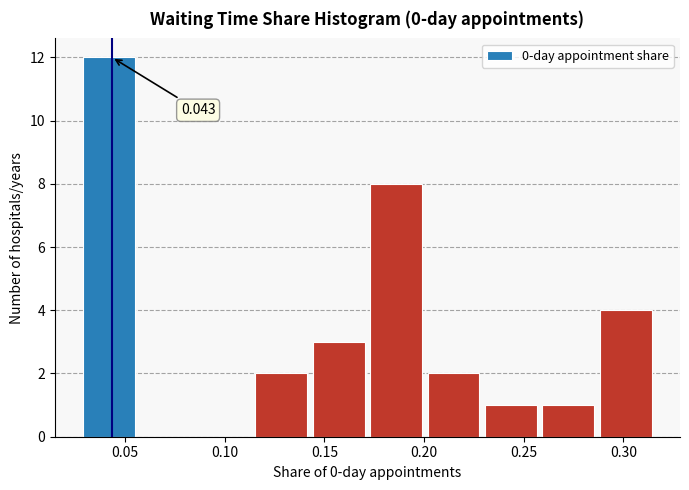

Over which range of the x-axis is the bar tallest?

0.030 to 0.060